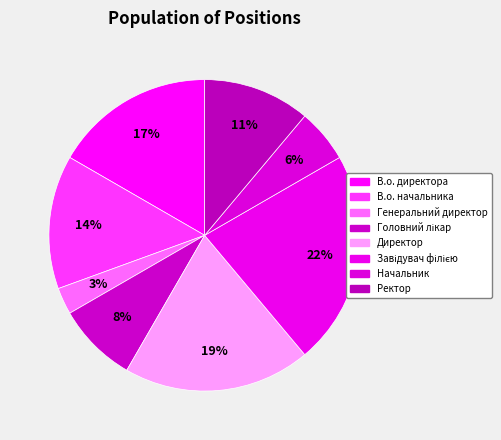

Between Головний лікар and В.о. начальника, which is larger?

В.о. начальника